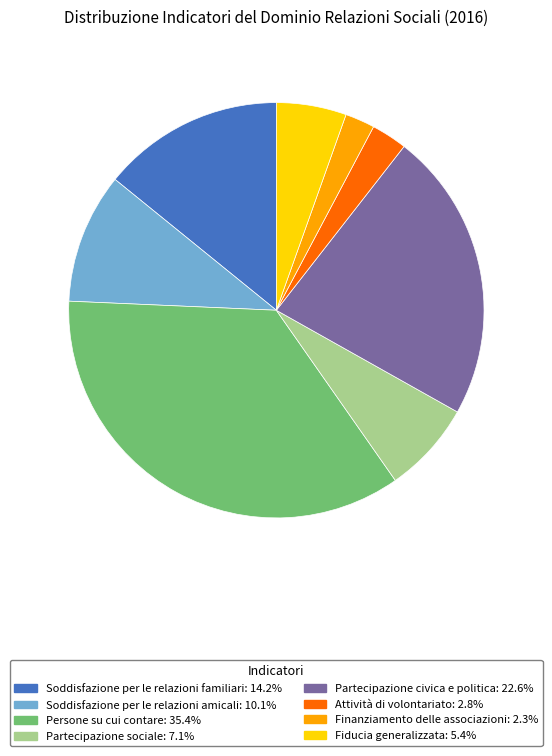

Which slice is the largest?

Persone su cui contare